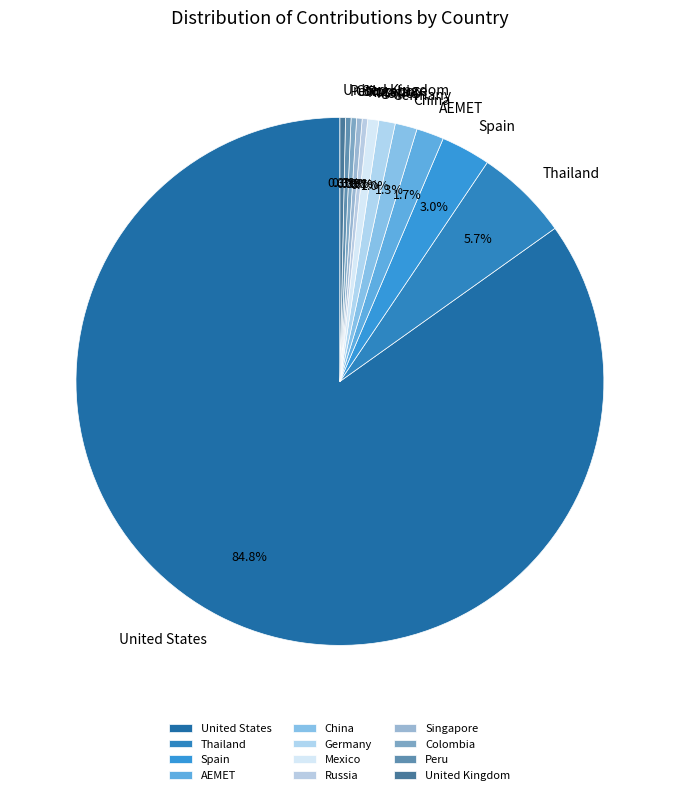

What is the ratio of the value at Germany to the value at Thailand?

0.2